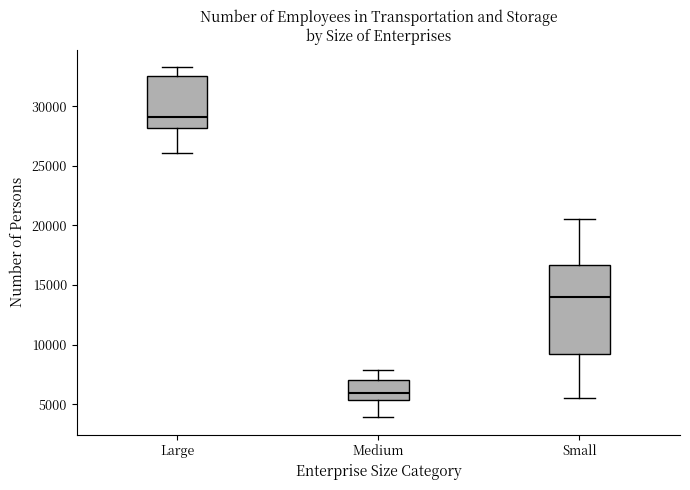

Where does the lower whisker of the box for Small end on the y-axis? The values are not printed on the chart, so give them approximately, as read against the axis.

5500